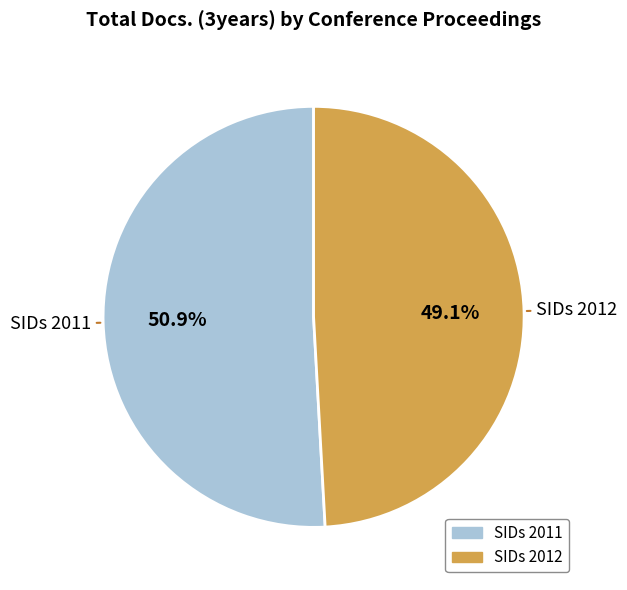

What is the ratio of the value at SIDs 2011 to the value at SIDs 2012?

1.0